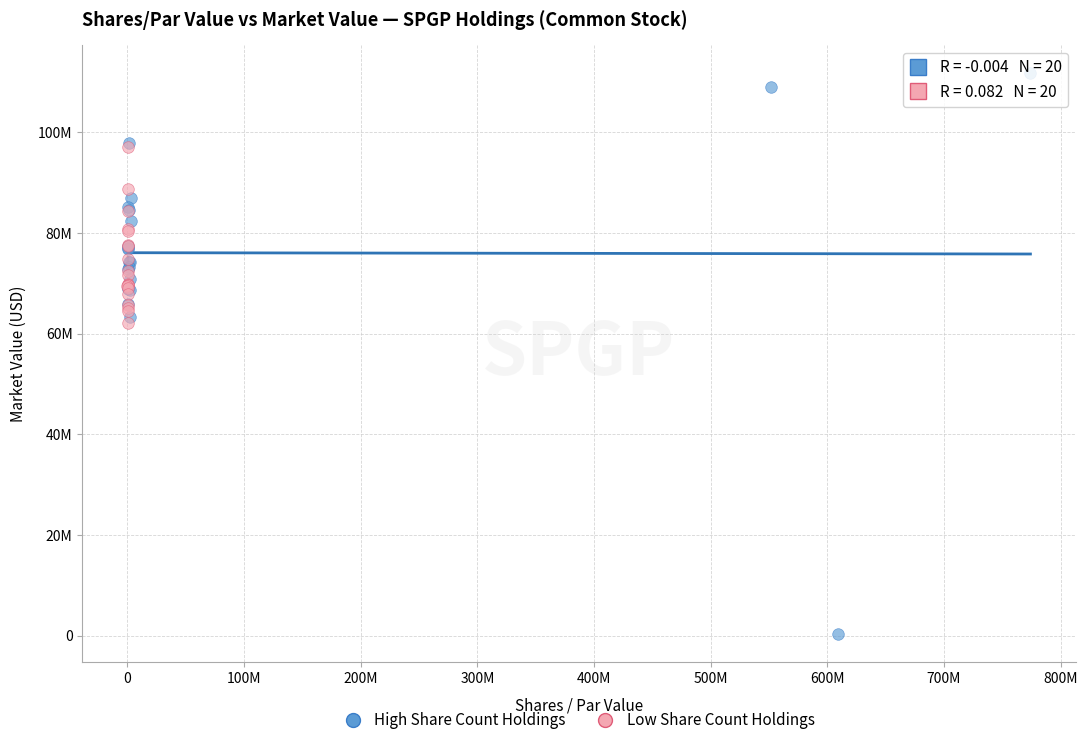

Which series contains the lowest Y value?

High Share Count Holdings